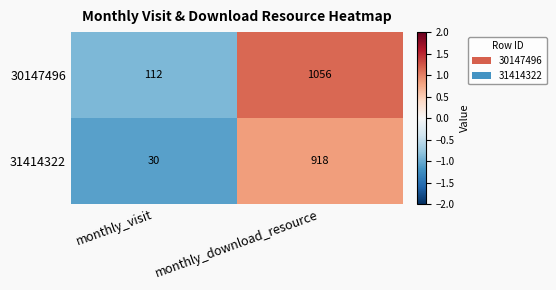

How many distinct data groups are displayed?

2